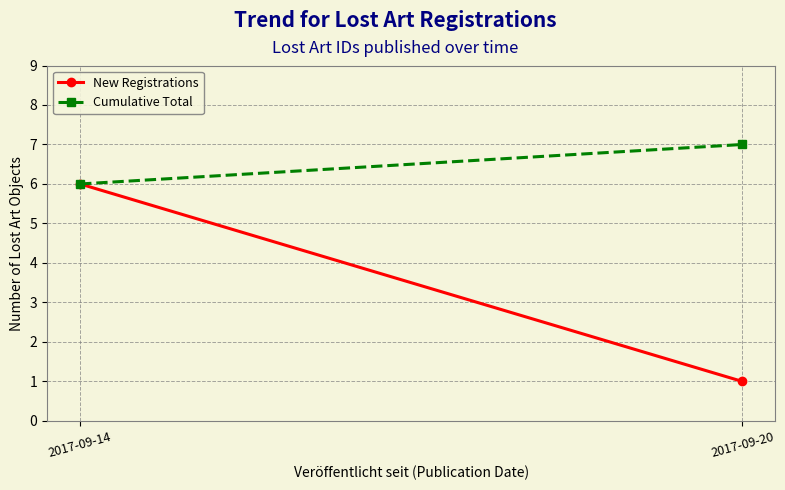

Which series changed the most between 2017-09-14 and 2017-09-20?

New Registrations